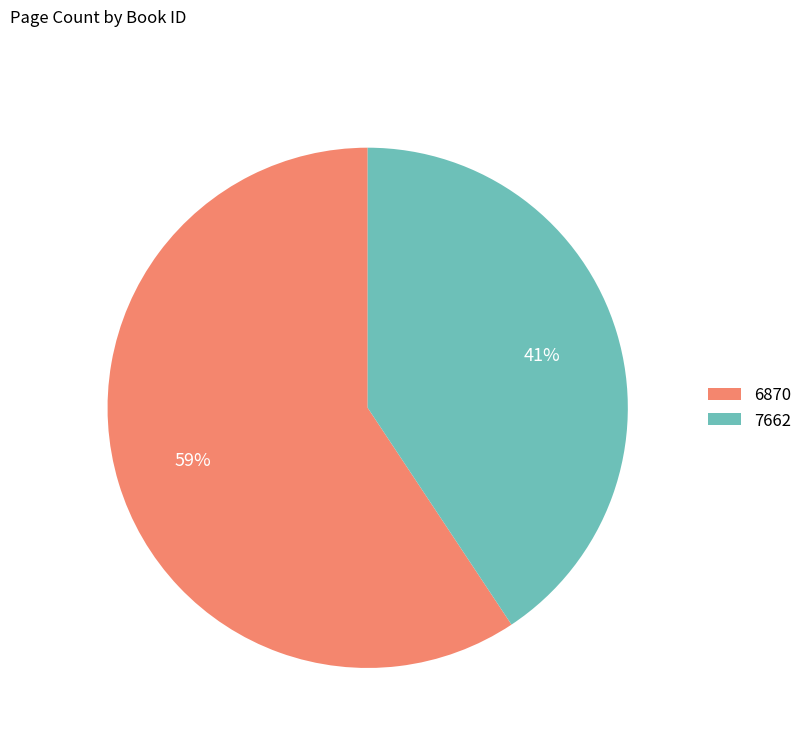

Which category has the biggest portion of the pie?

6870